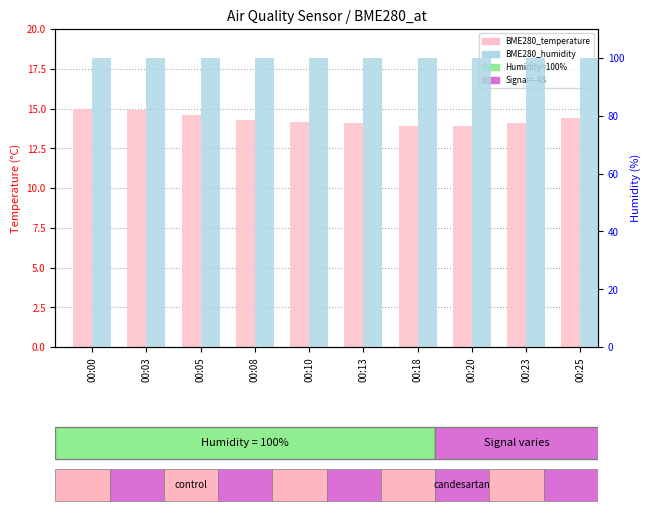

Between 00:23 and 00:20, which is larger?

00:23